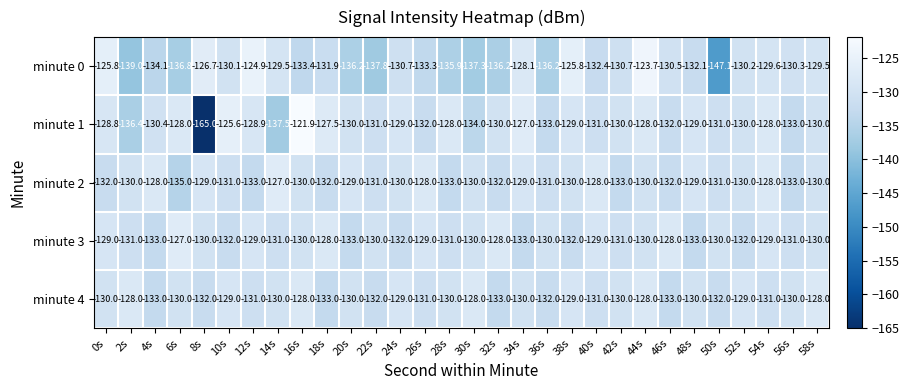

Between 6s and 16s, which series saw the biggest shift?

minute 1